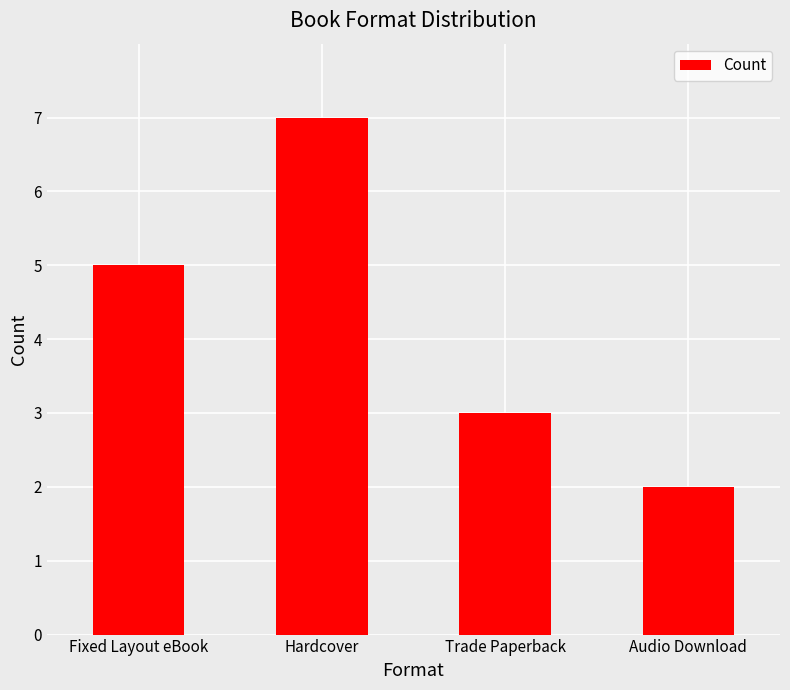

Which category has the lowest value across all series?

Audio Download